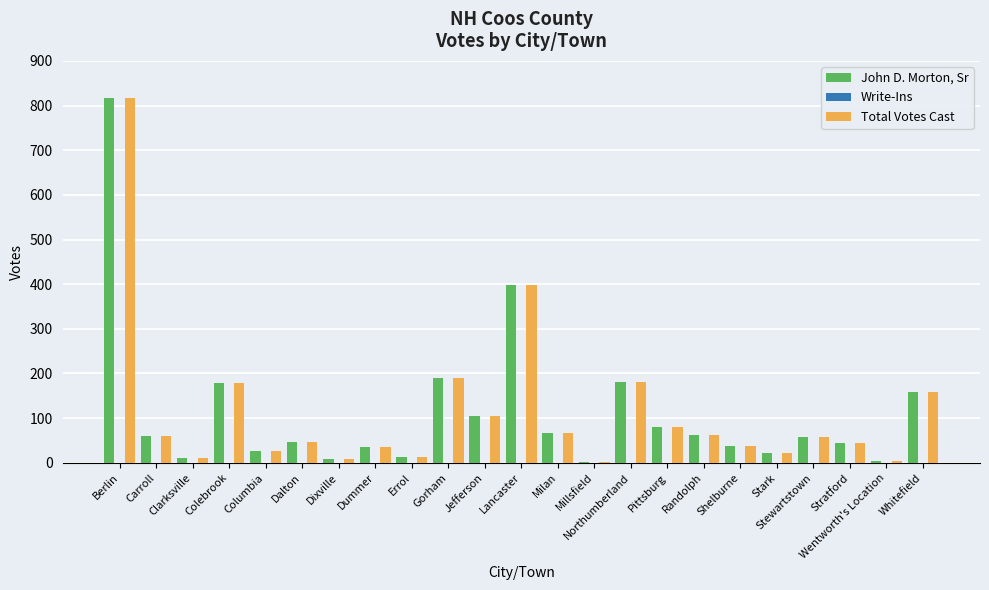

What is the sum of all John D. Morton, Sr values?

2607